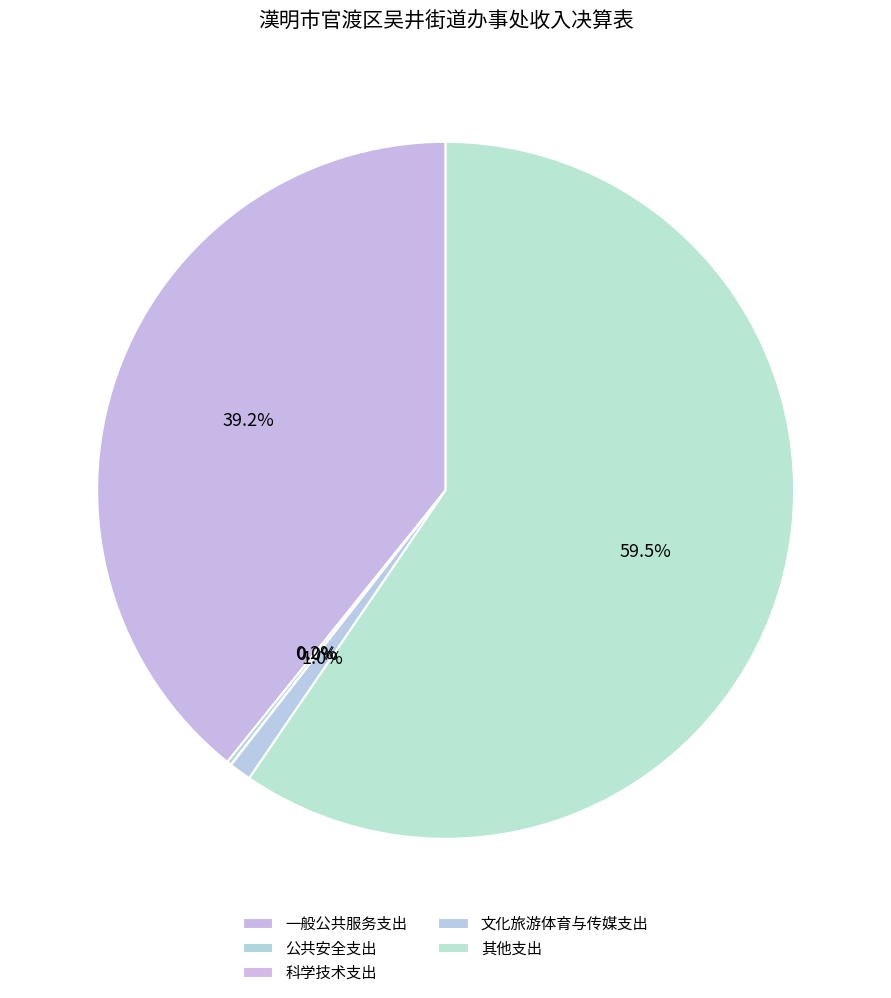

What is the total percentage of 其他支出 and 一般公共服务支出?

98.8%